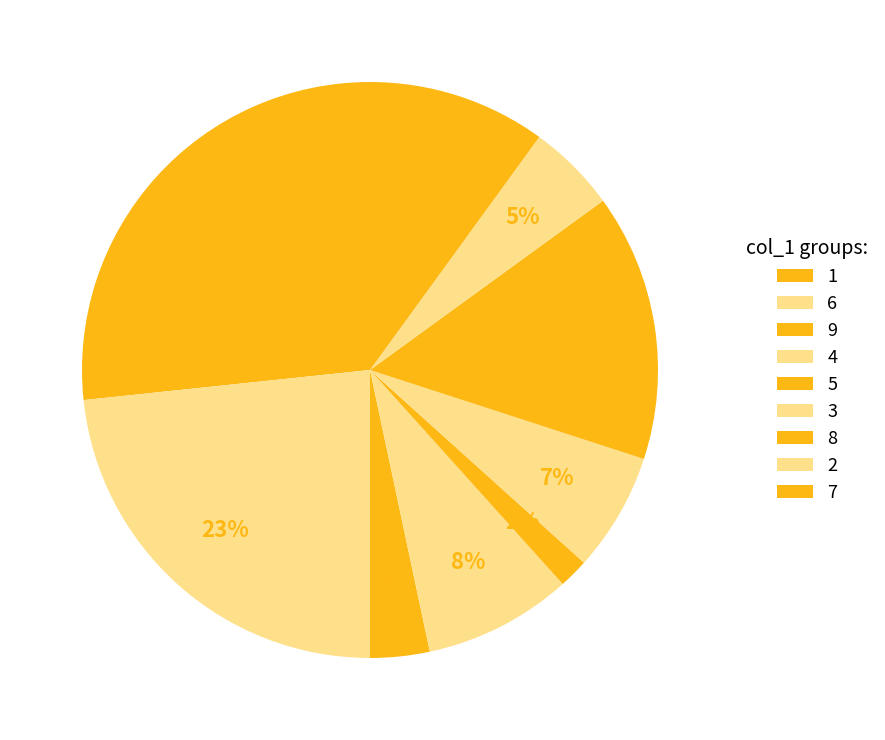

Approximately how many times larger is the value at 7 compared to 4?

1.8